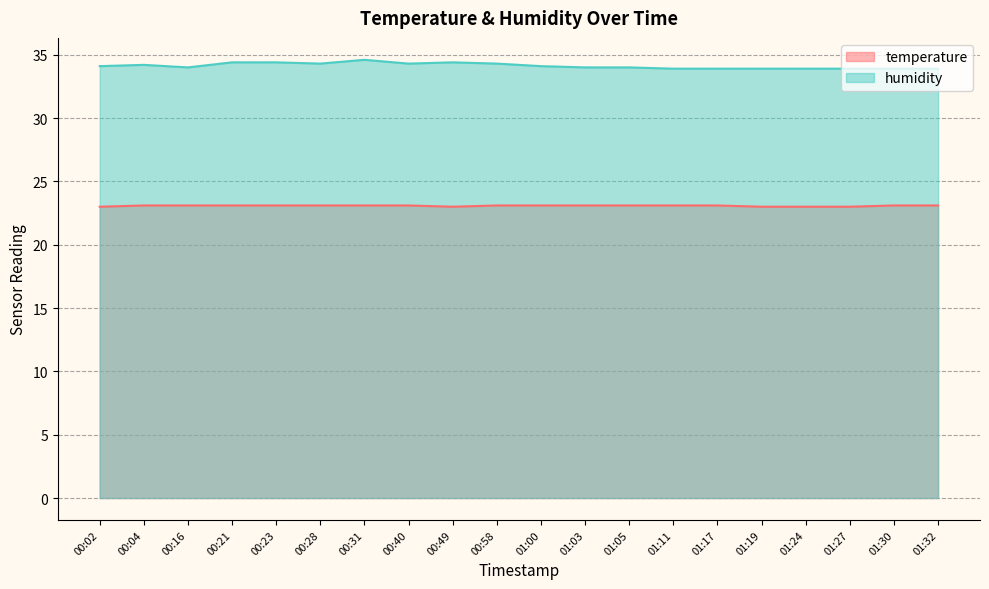

Which category has the highest value across all series?

00:31